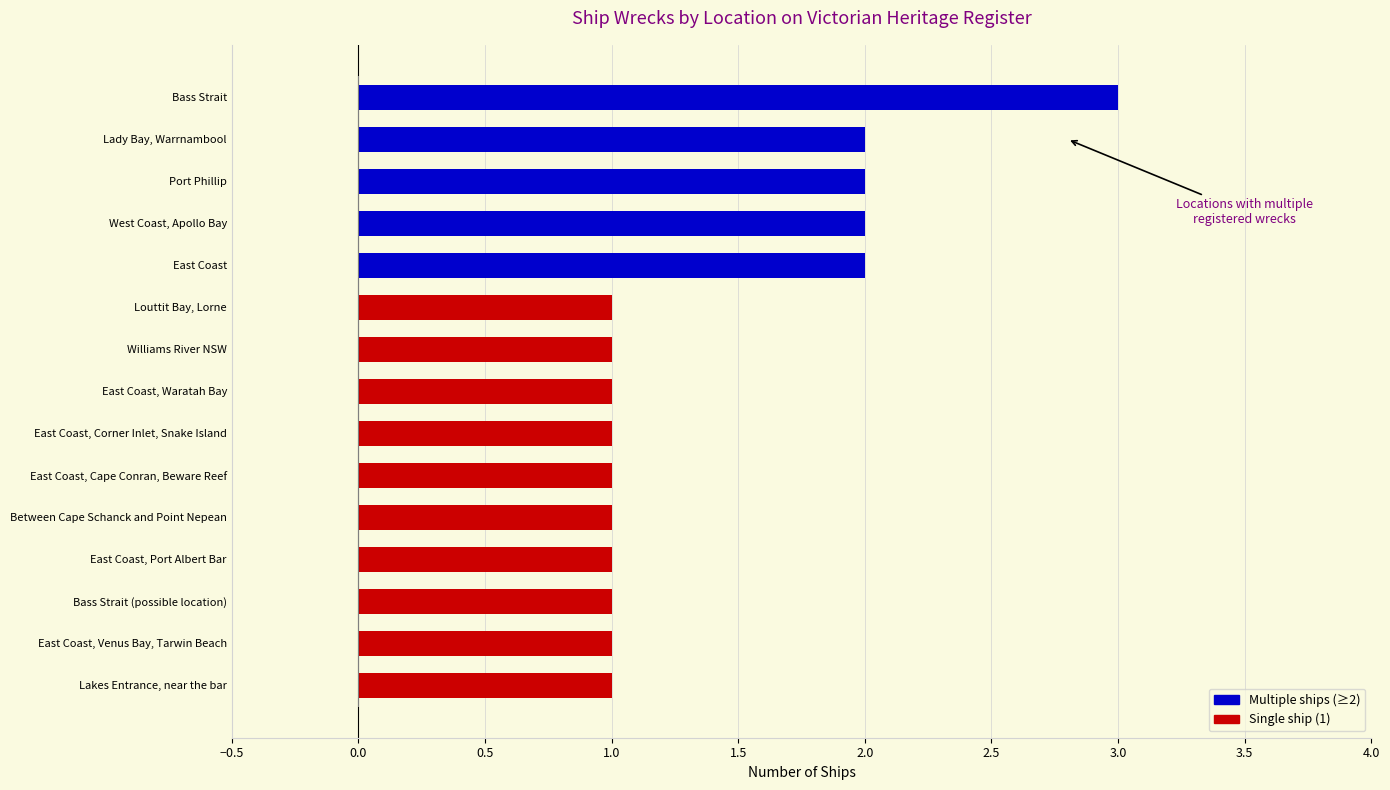

Are the bars horizontal?

Yes